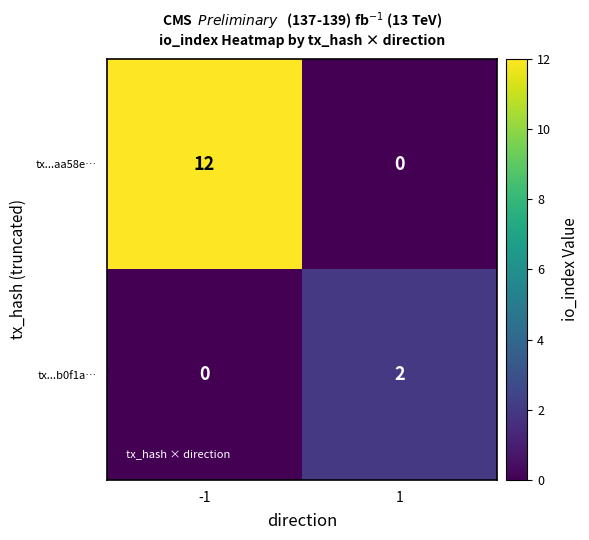

What is the average value of the tx...aa58e… series?

6